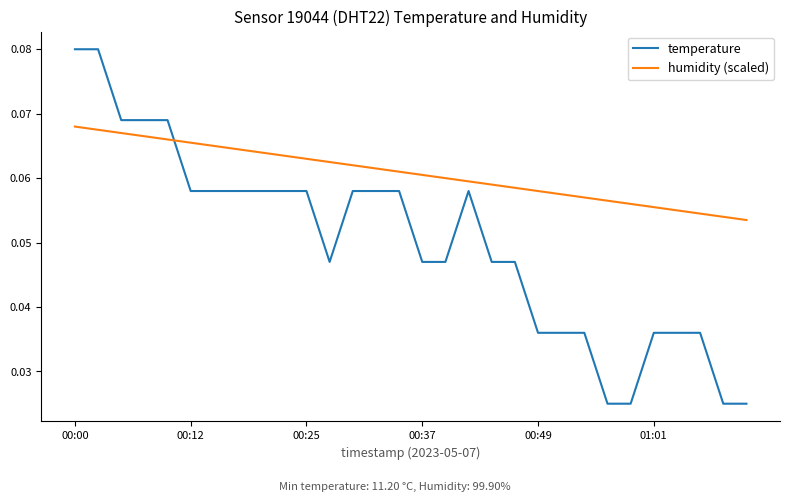

Which series has the widest spread of values?

temperature